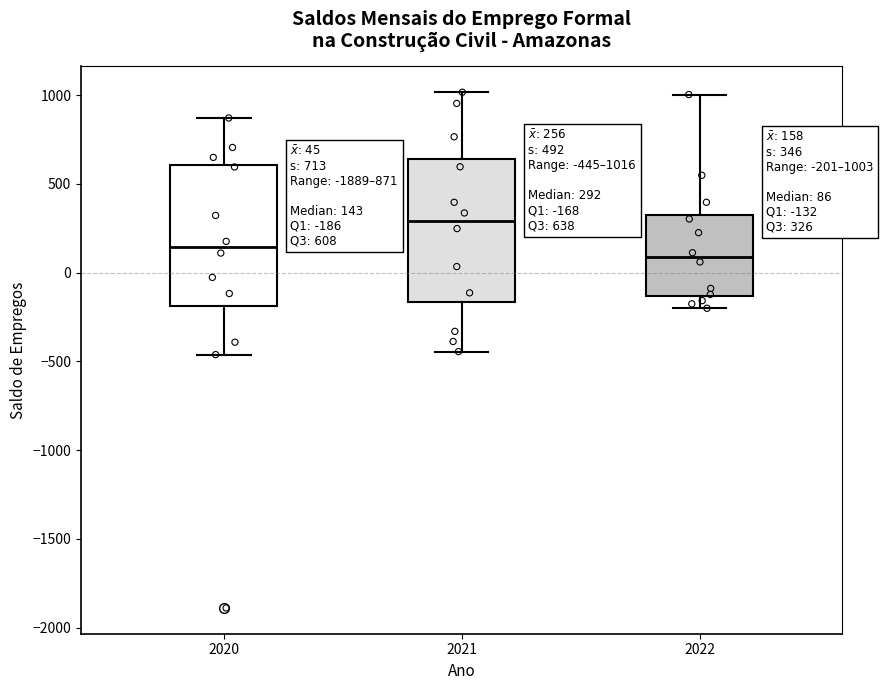

Which box has the highest median line?

2021